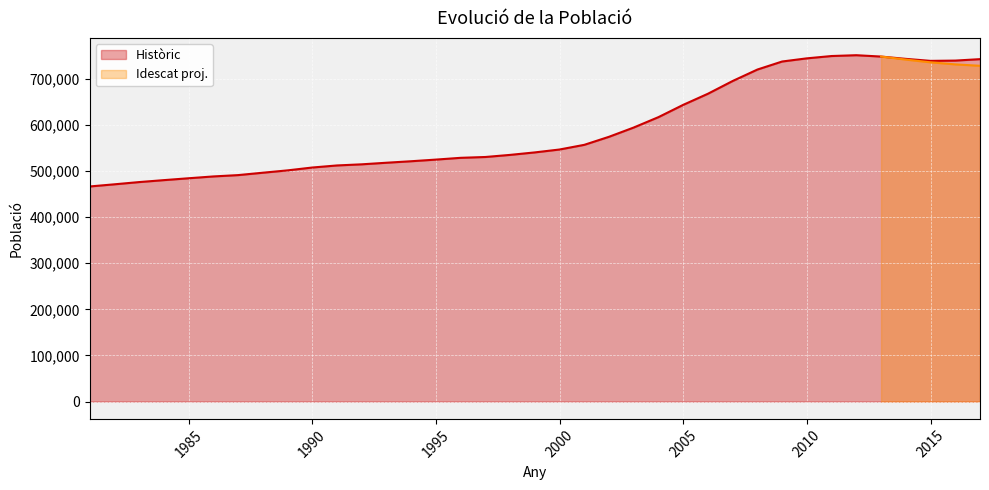

What is the maximum value shown in the chart?

751279